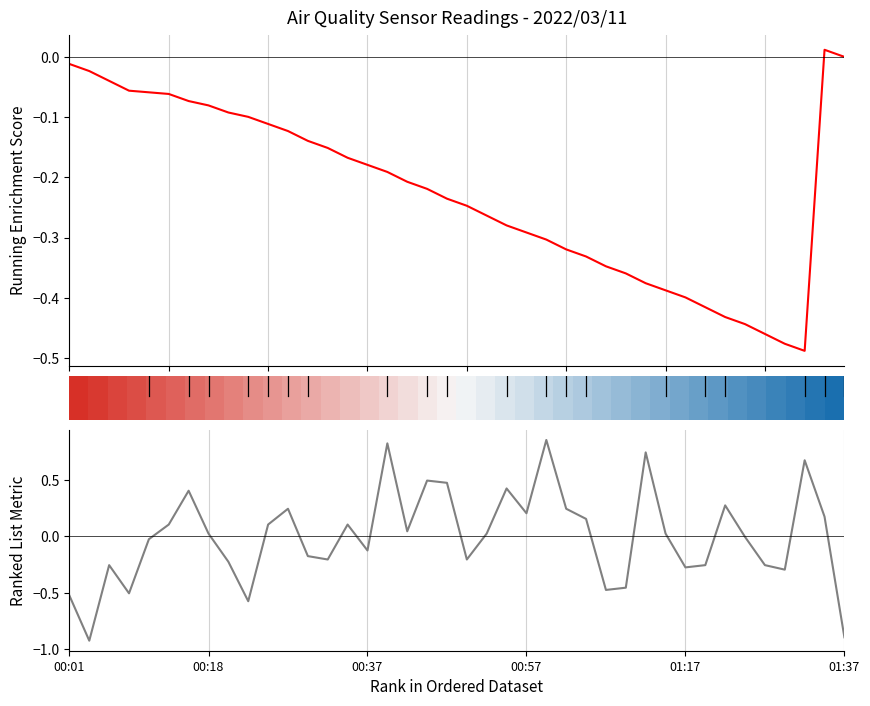

Read the Ranked List Metric value at 16.

0.8